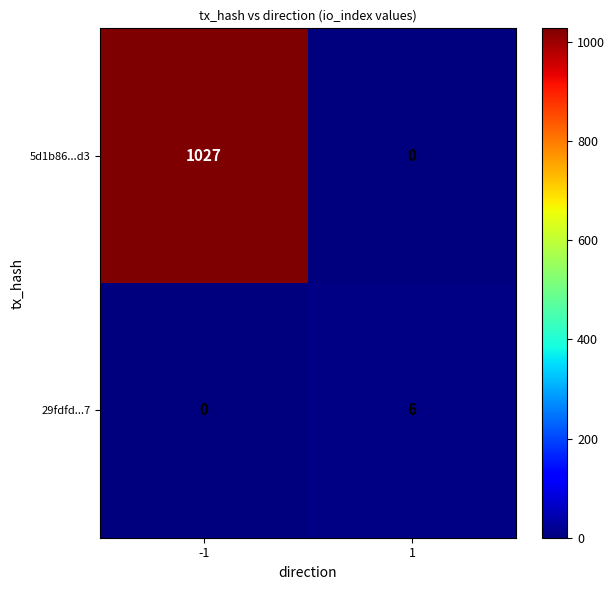

What is the difference between the highest and lowest values at 1?

6